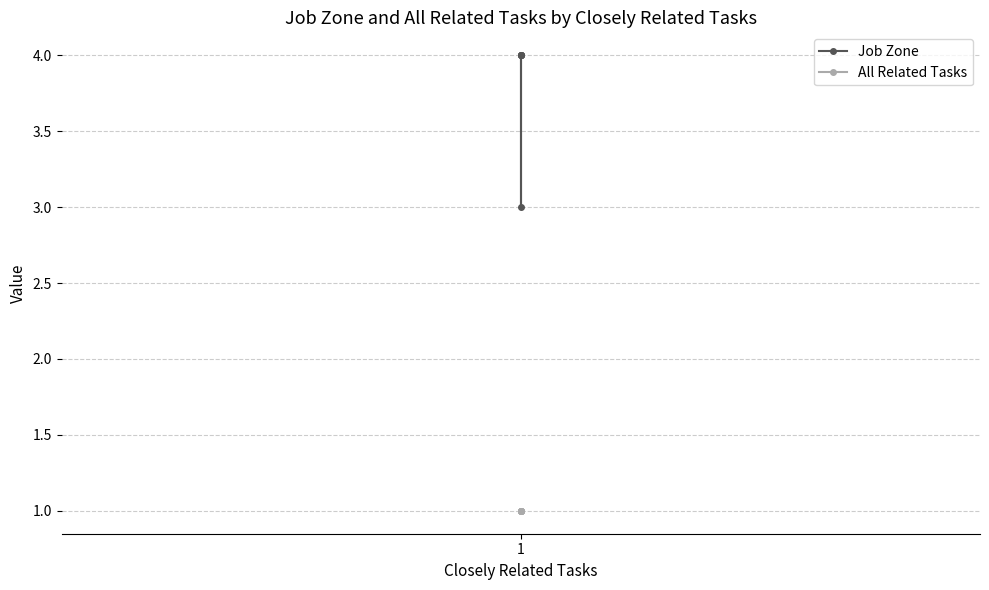

Reading right to left, transcribe all the data shown in this chart.

Job Zone: 4	4	4	4	3	4
All Related Tasks: 1	1	1	1	1	1